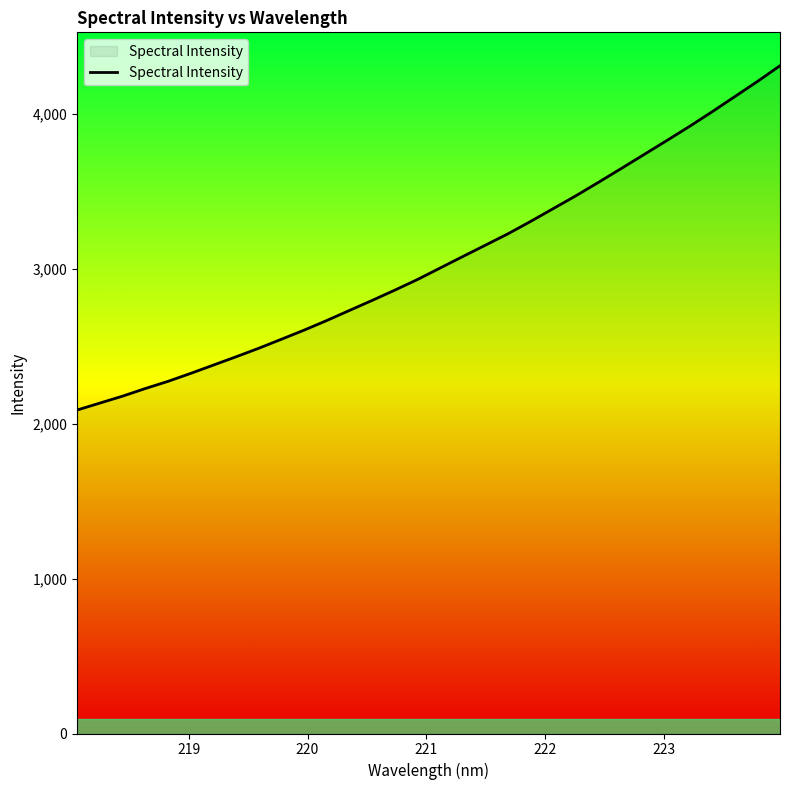

What is the difference between the maximum and minimum values?

2223.4